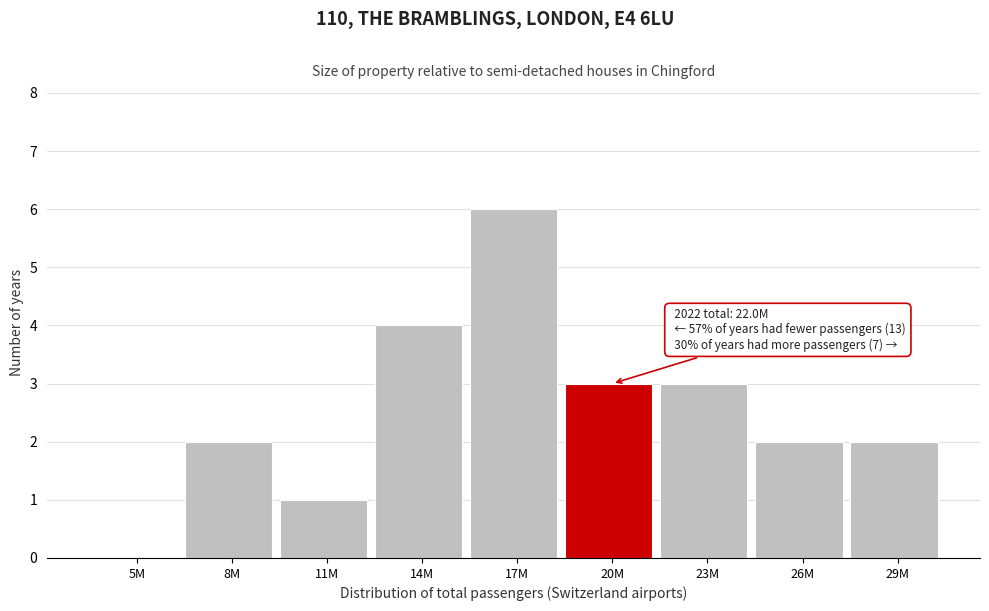

Reading left to right, transcribe all the data shown in this chart.

5M=0	8M=2	11M=1	14M=4	17M=6	20M=3	23M=3	26M=2	29M=2